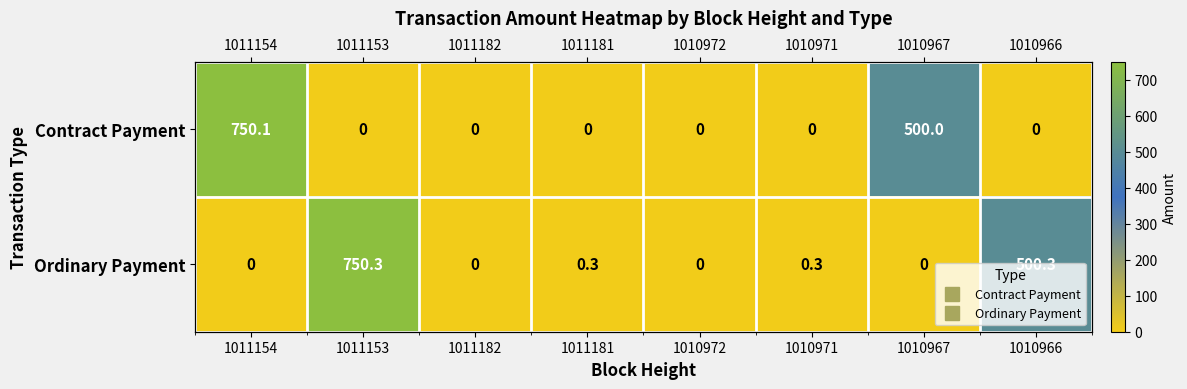

How many values in the Ordinary Payment series exceed 0?

4